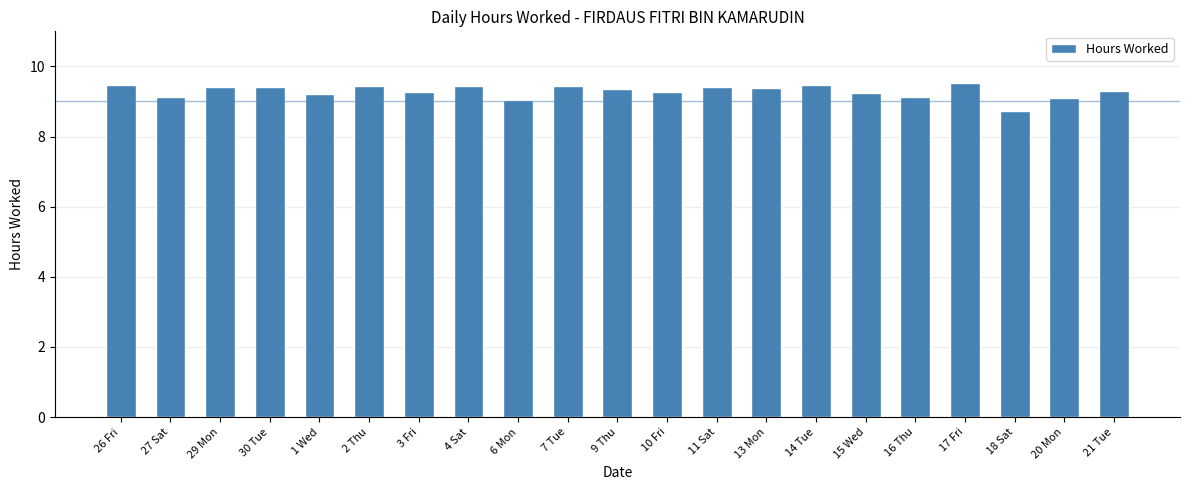

Count the number of data series in this chart.

1